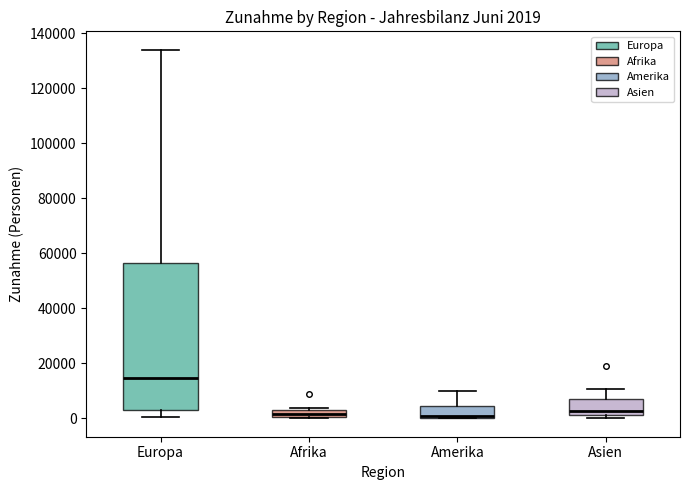

Which box is the tallest, from its lower edge to its upper edge?

Europa